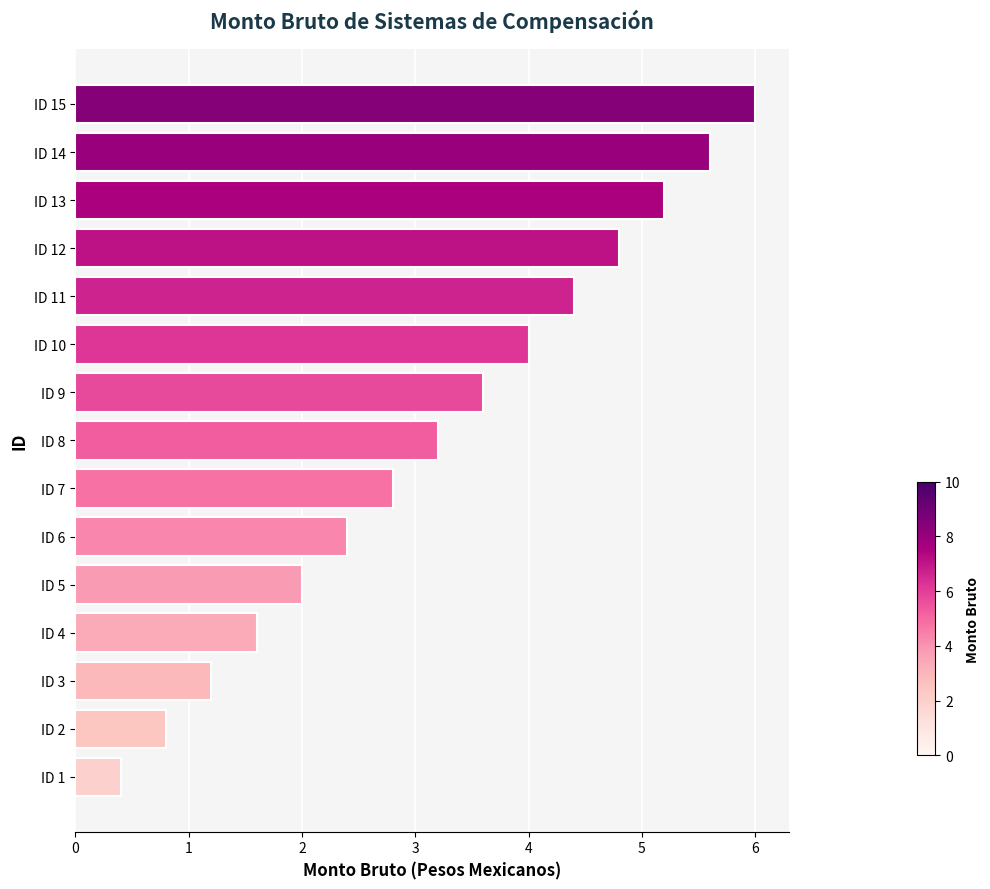

List the labels in order of value, smallest first.

ID 1, ID 2, ID 3, ID 4, ID 5, ID 6, ID 7, ID 8, ID 9, ID 10, ID 11, ID 12, ID 13, ID 14, ID 15